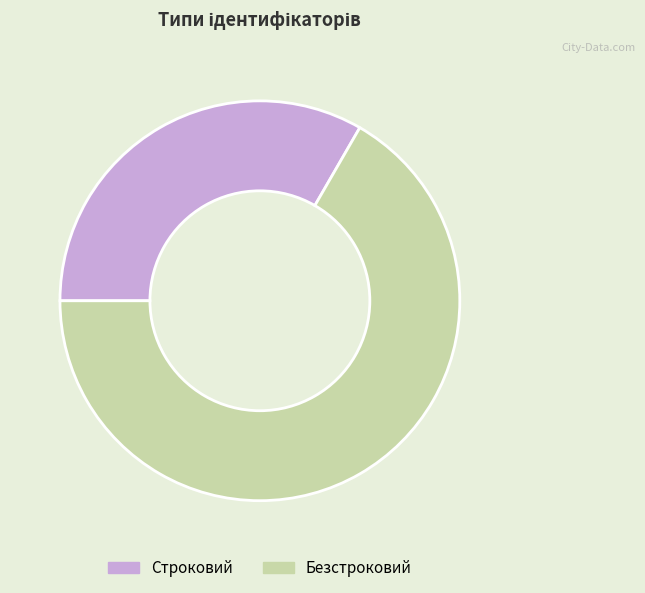

Which category accounts for the majority?

Безстроковий